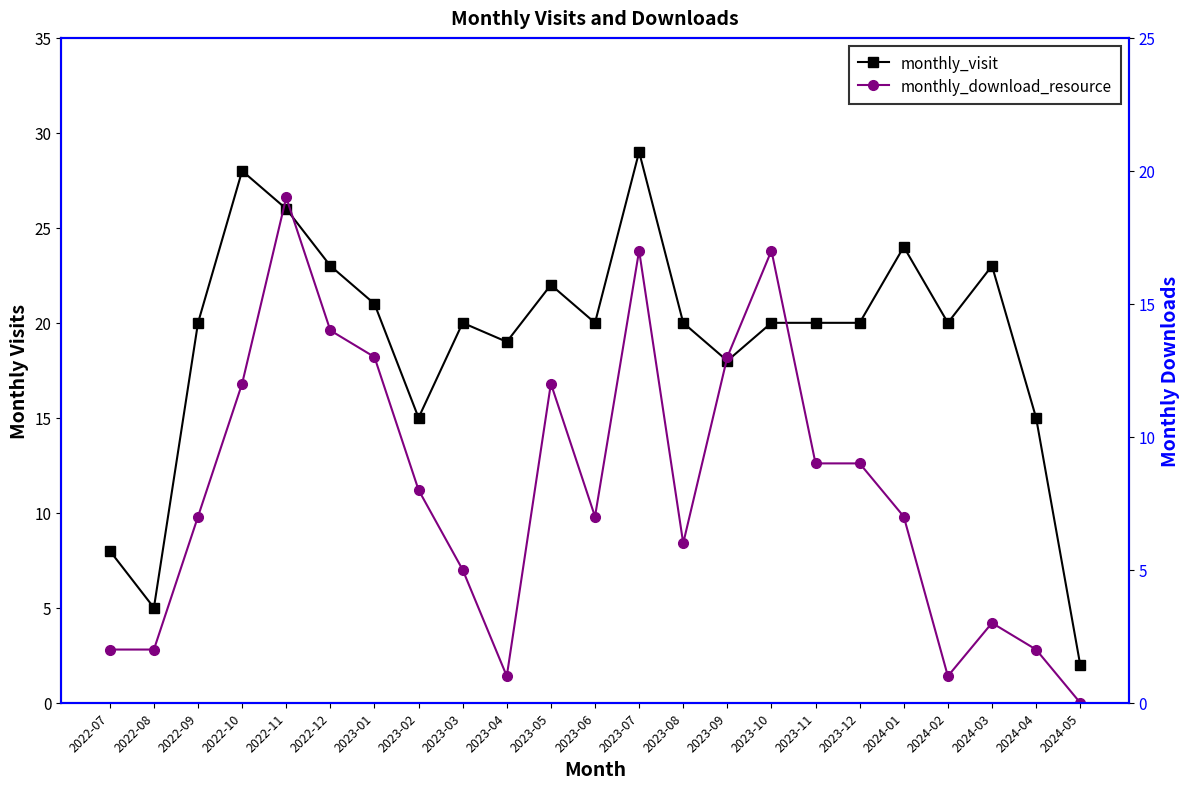

What is the total value across all series at 2023-10?

37